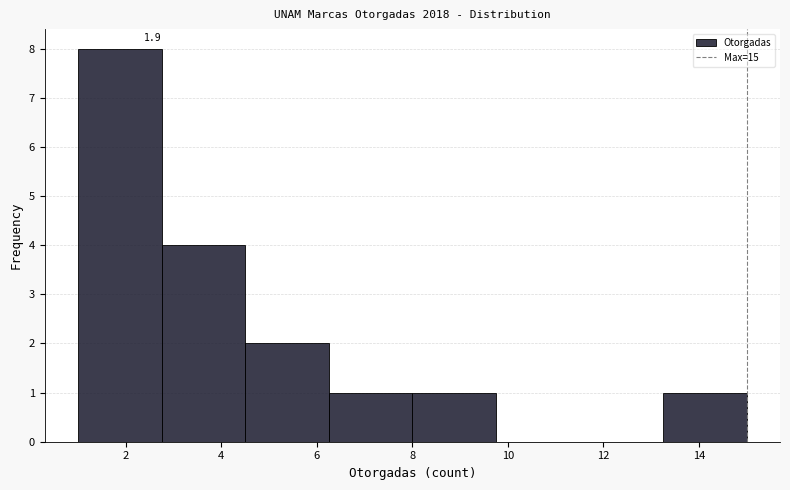

Which range on the x-axis has the tallest bar?

1.00 to 2.75